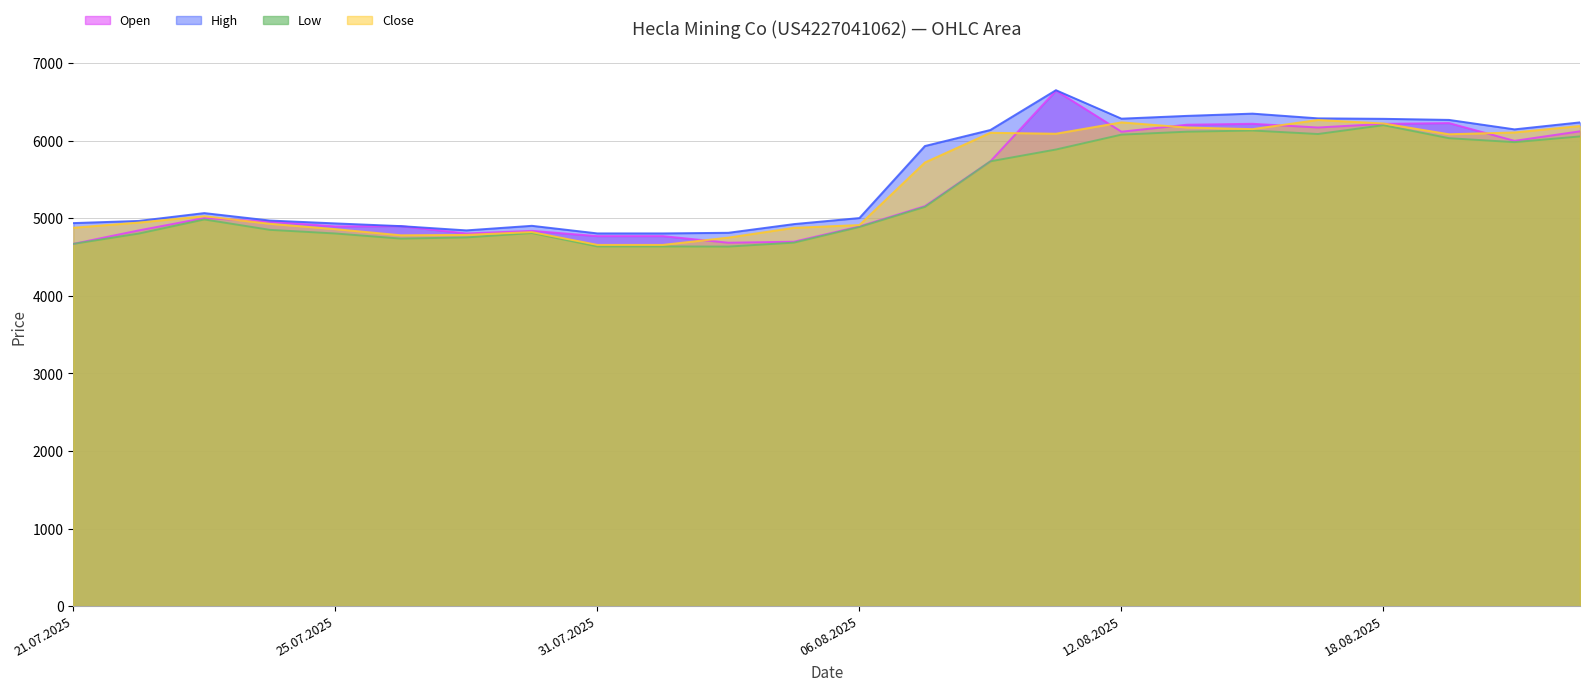

Reading left to right, transcribe all the data shown in this chart.

Open: 4672	4846	5005	4960	4897	4901	4806	4840	4772	4772	4687	4700	4897	5159	5737	6649	6119	6209	6221	6173	6220	6230	6001	6124
High: 4940	4968	5069	4973	4936	4901	4846	4905	4807	4807	4815	4927	5005	5934	6141	6654	6287	6323	6352	6291	6285	6271	6149	6239
Low: 4672	4805	4987	4853	4806	4740	4755	4812	4639	4639	4637	4688	4890	5149	5737	5889	6081	6119	6134	6089	6203	6035	5984	6058
Close: 4880	4947	5029	4931	4862	4783	4788	4824	4659	4659	4753	4879	4915	5722	6105	6093	6239	6173	6152	6270	6225	6086	6109	6192